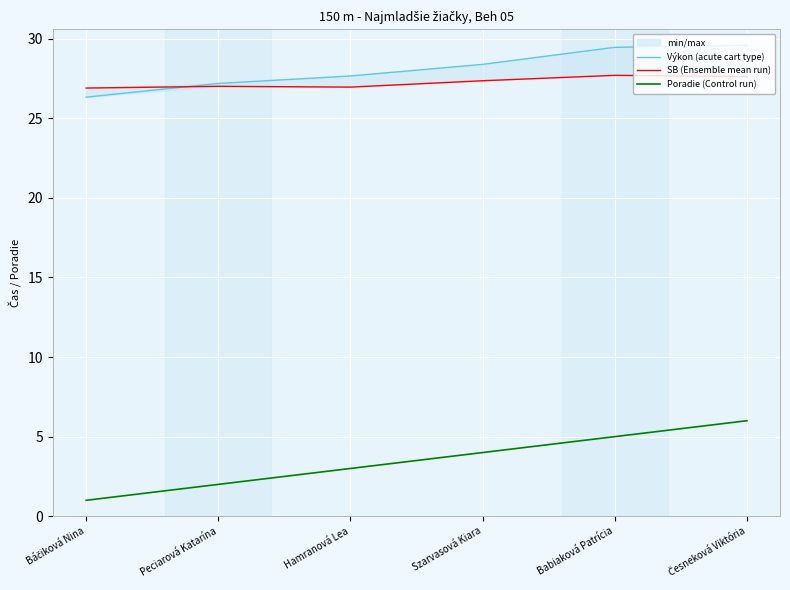

At which category does the chart reach its minimum across all series?

Báčiková Nina